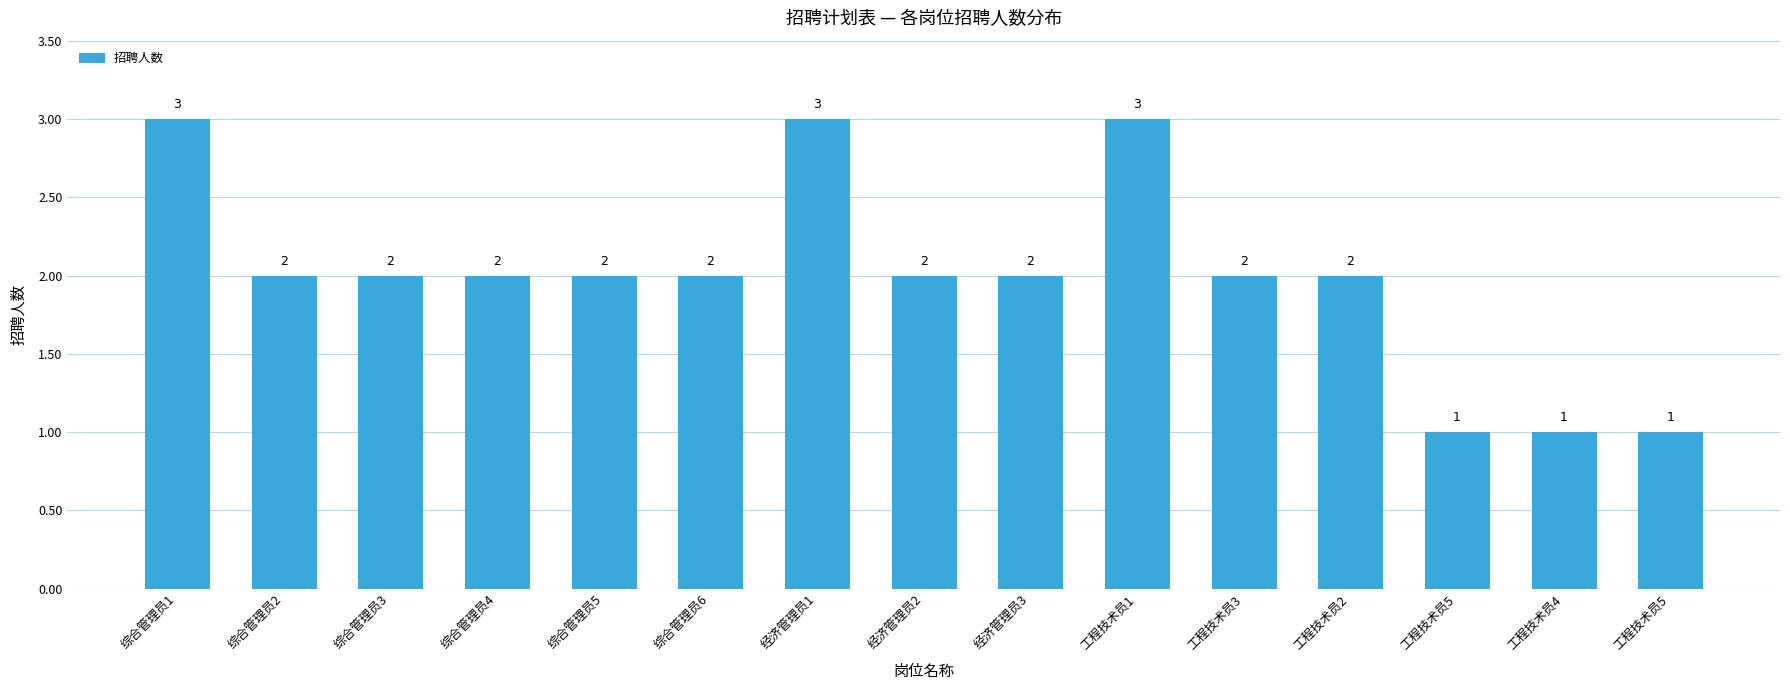

Reading right to left, extract all data points from this chart.

1	1	1	2	2	3	2	2	3	2	2	2	2	2	3